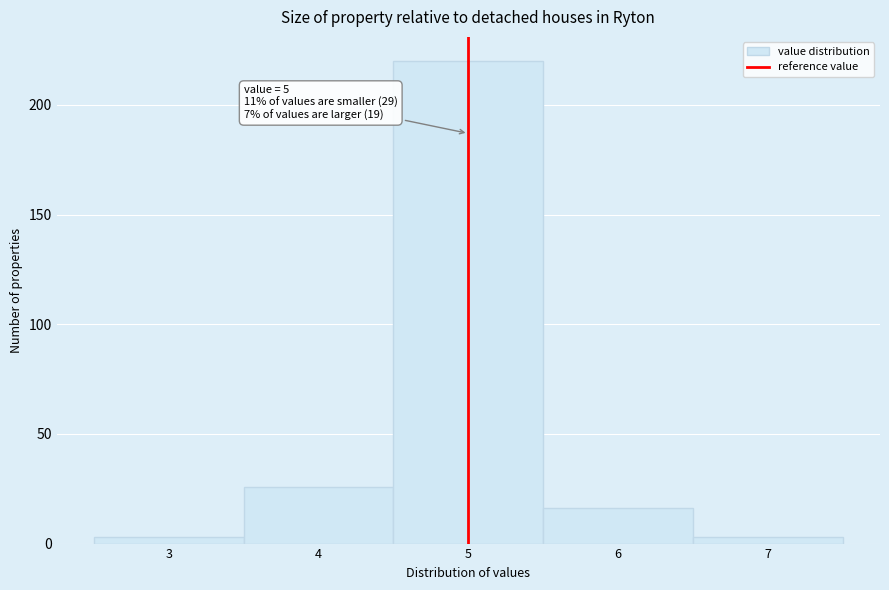

Which range on the x-axis has the tallest bar?

4.5 to 5.5